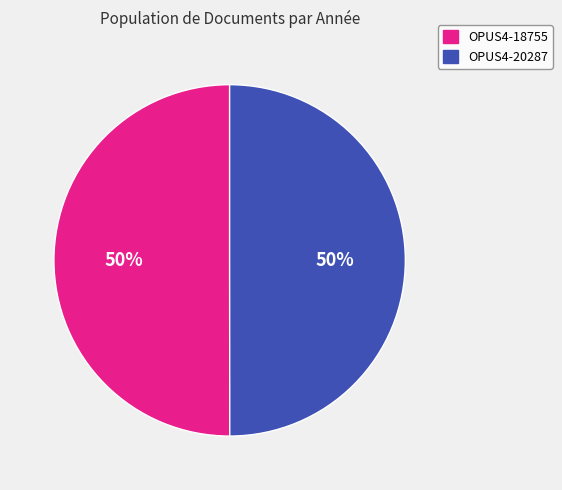

Combined, do OPUS4-18755 and OPUS4-20287 account for over 50%?

Yes